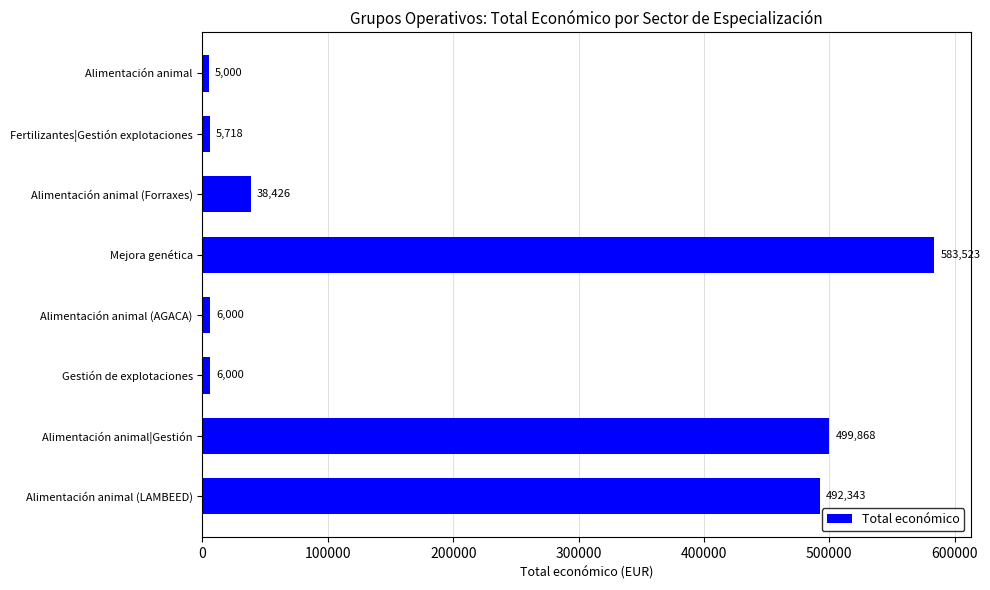

Reading bottom to top, list all the values displayed in this chart.

Alimentación animal (LAMBEED)=492343	Alimentación animal|Gestión=499868	Gestión de explotaciones=6000	Alimentación animal (AGACA)=6000	Mejora genética=583523	Alimentación animal (Forraxes)=38426	Fertilizantes|Gestión explotaciones=5718	Alimentación animal=5000